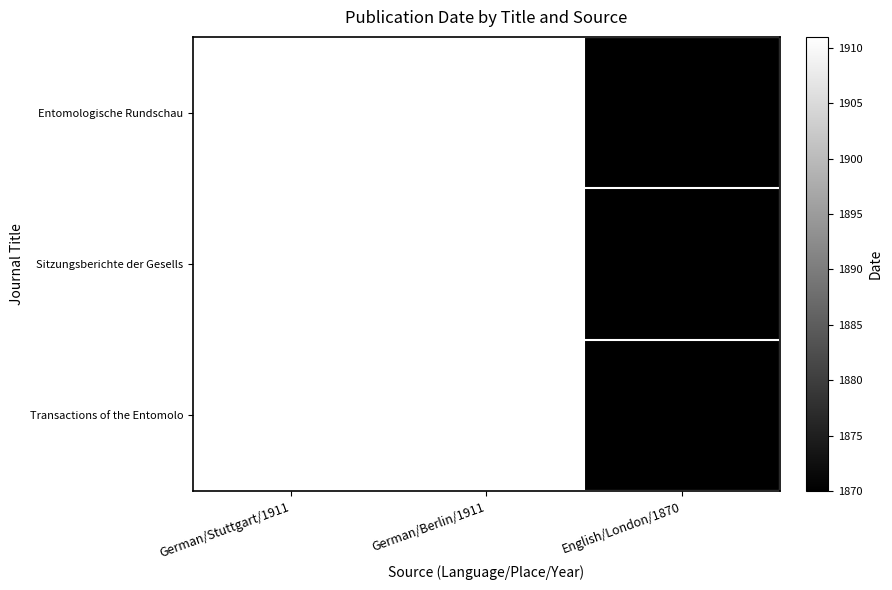

Reading right to left, list all the values displayed in this chart.

Entomologische Rundschau: English/London/1870=1870	German/Berlin/1911=1911	German/Stuttgart/1911=1911
Sitzungsberichte der Gesells: English/London/1870=1870	German/Berlin/1911=1911	German/Stuttgart/1911=1911
Transactions of the Entomolo: English/London/1870=1870	German/Berlin/1911=1911	German/Stuttgart/1911=1911